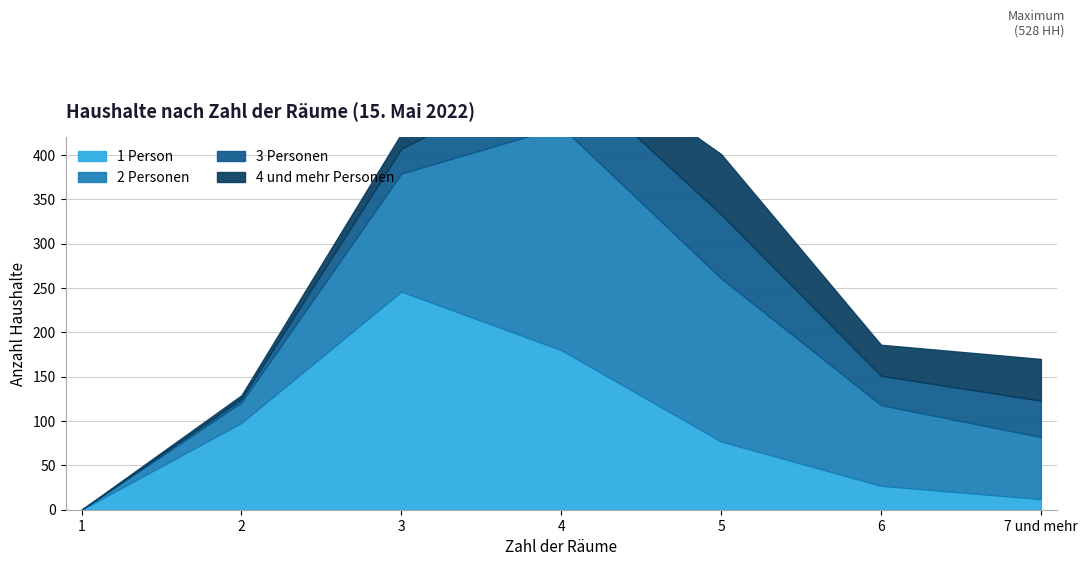

What is the value of the 4 und mehr Personen point at the 5th from the left?

68